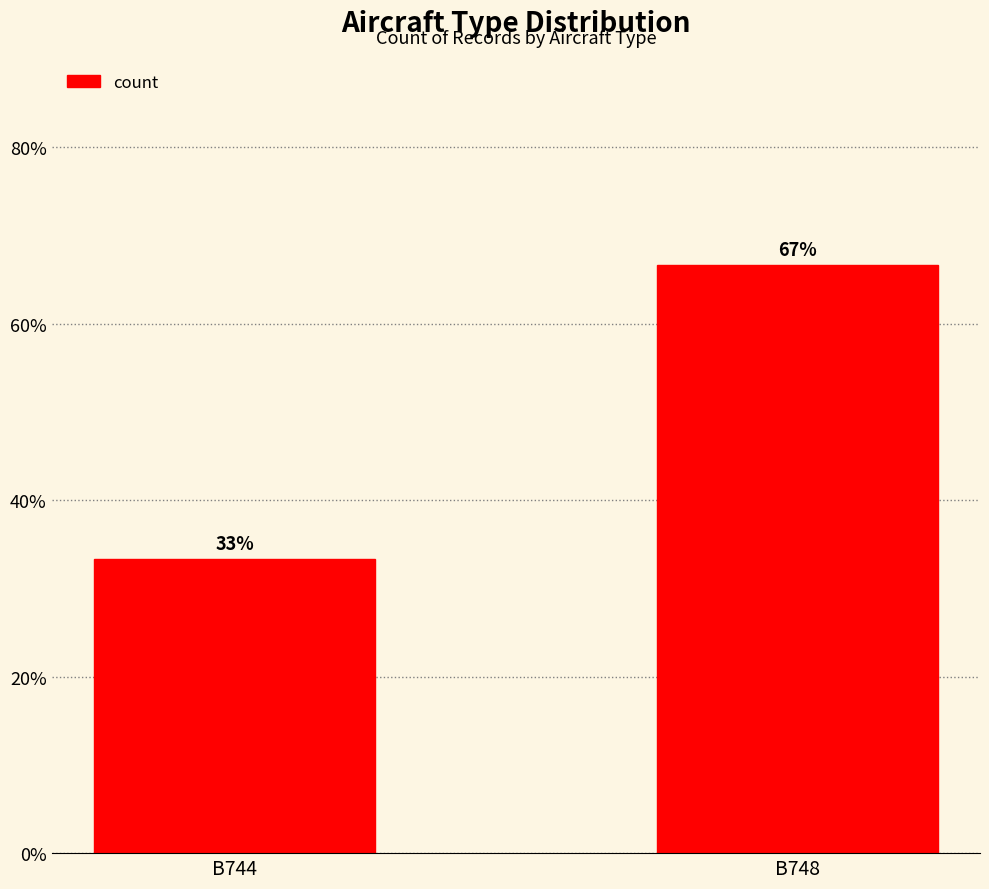

The chart shows a value of 1 at B744. True or false?

True